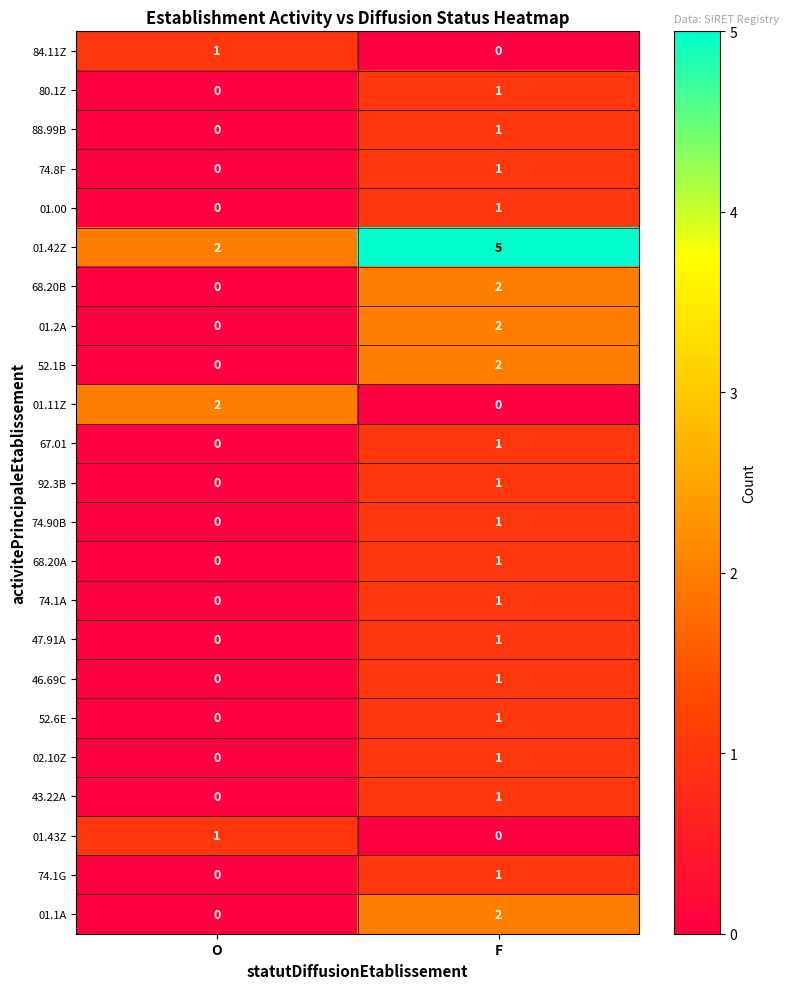

The 88.99B series shows 0 at O. True or false?

True